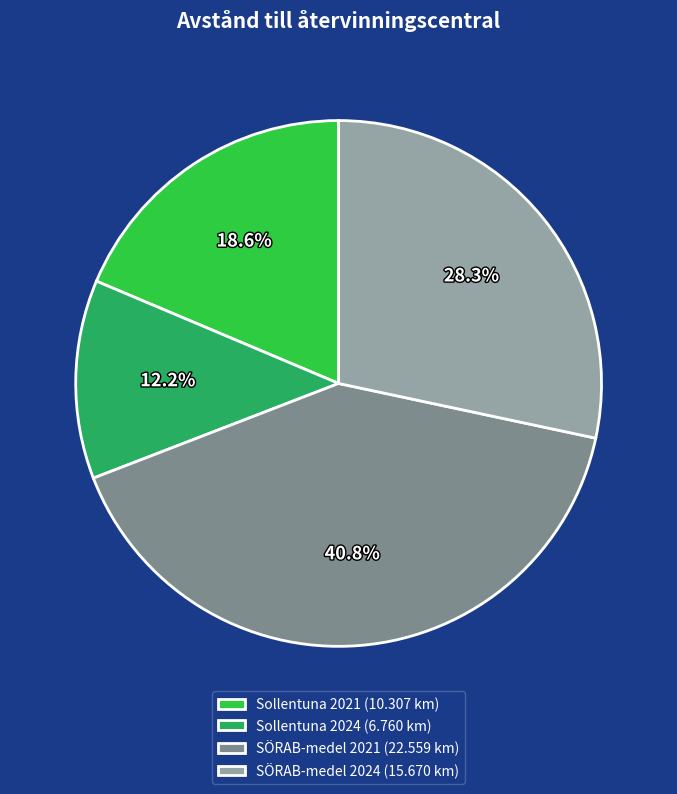

Is it true that Sollentuna 2024 is 12% of the pie?

True